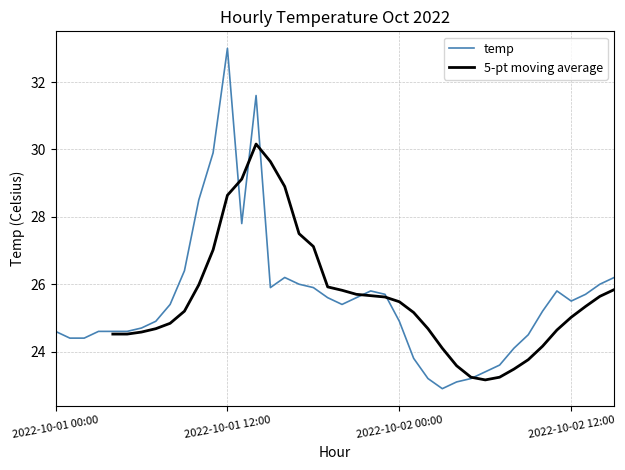

Where does the temp series first go above 25?

8